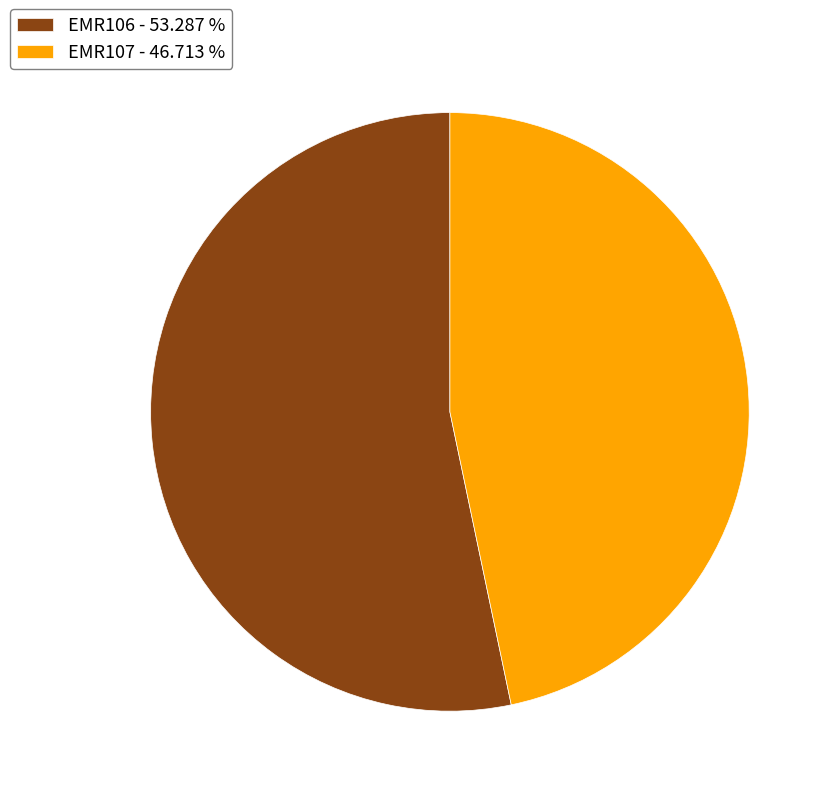

Do EMR106 - 53.287 % and EMR107 - 46.713 % together represent more than half of the pie?

Yes